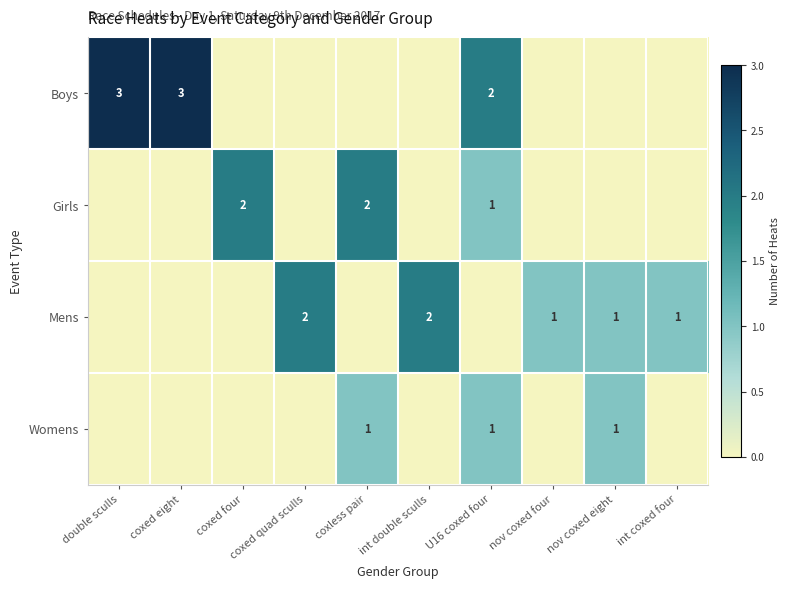

True or false: Mens has a value of 1 at nov coxed eight.

True